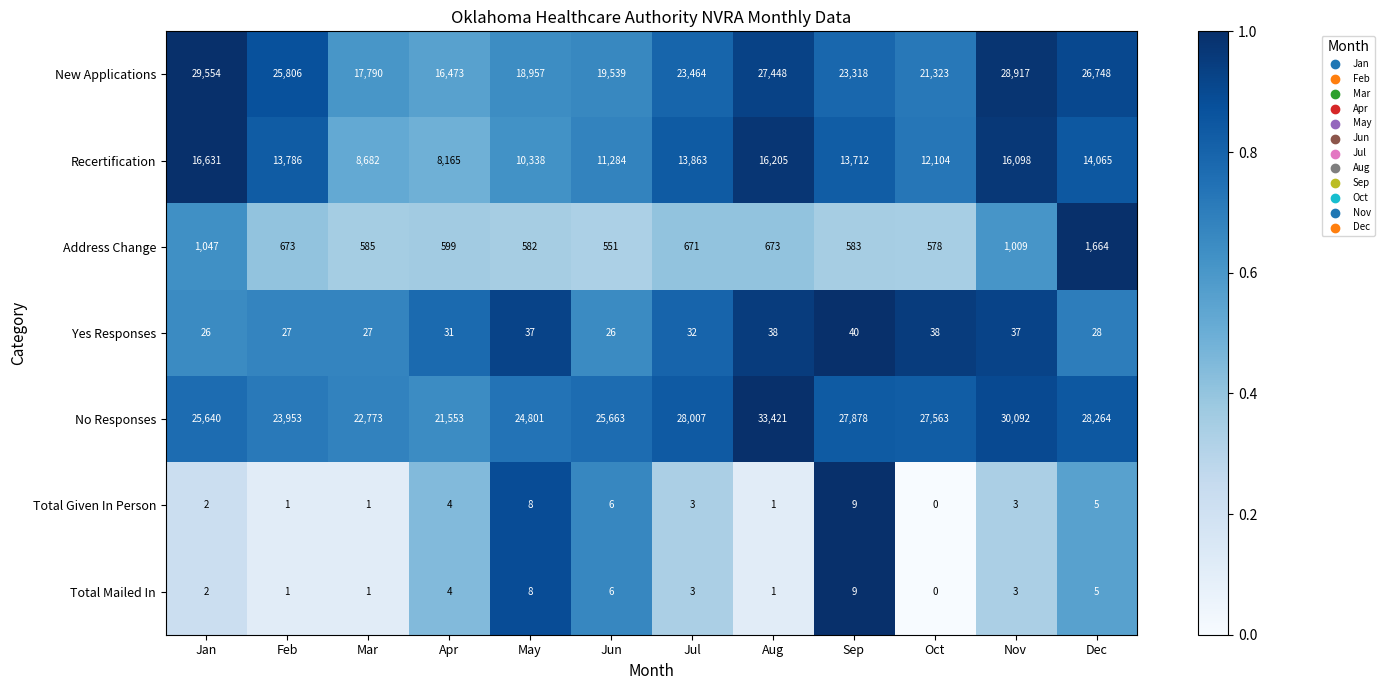

What is the sum of all Yes Responses values?

387